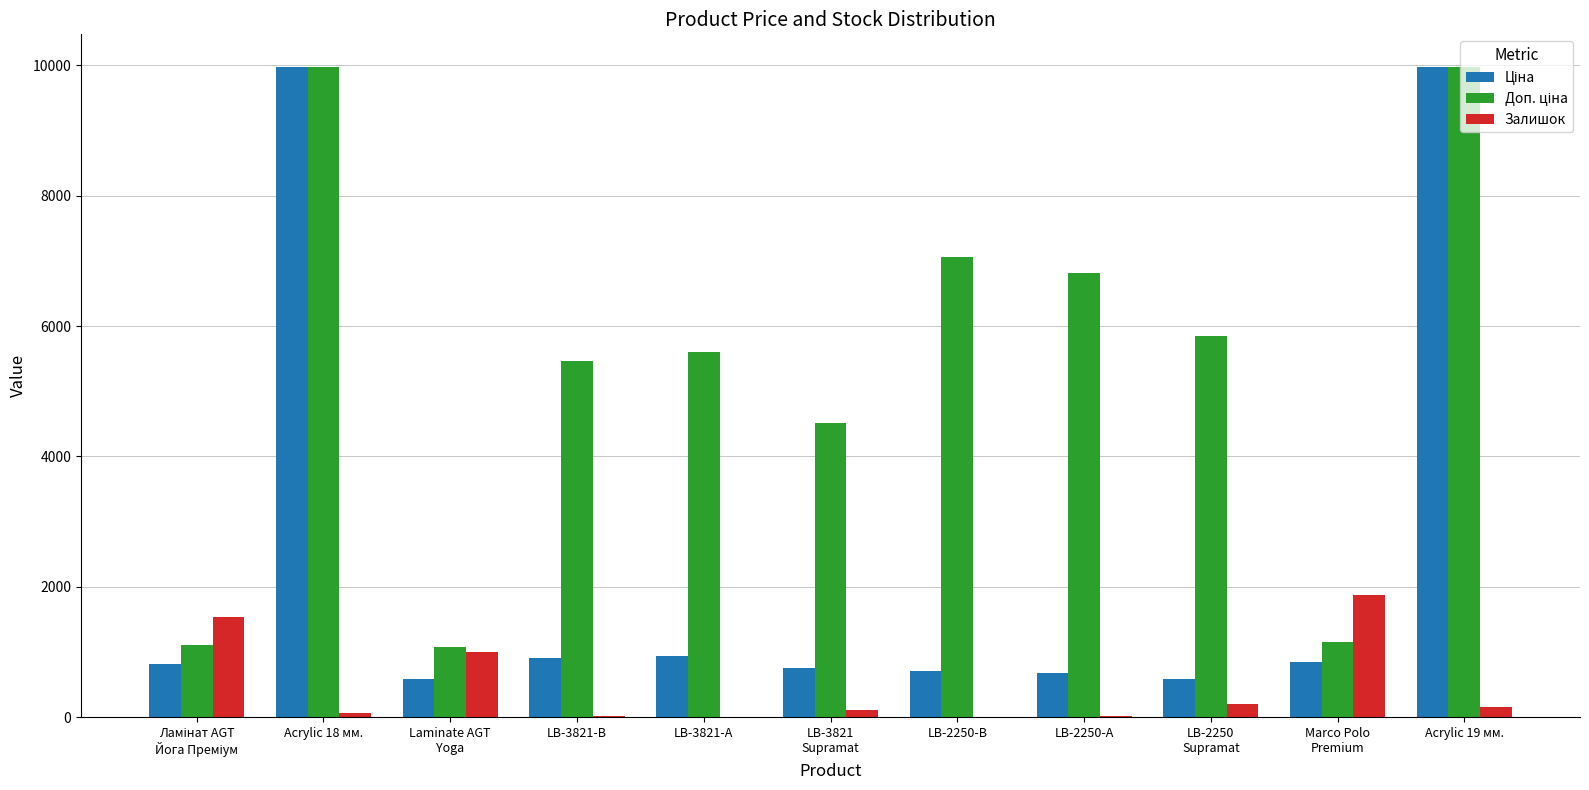

Are the bars grouped side by side (vs. stacked)?

Yes